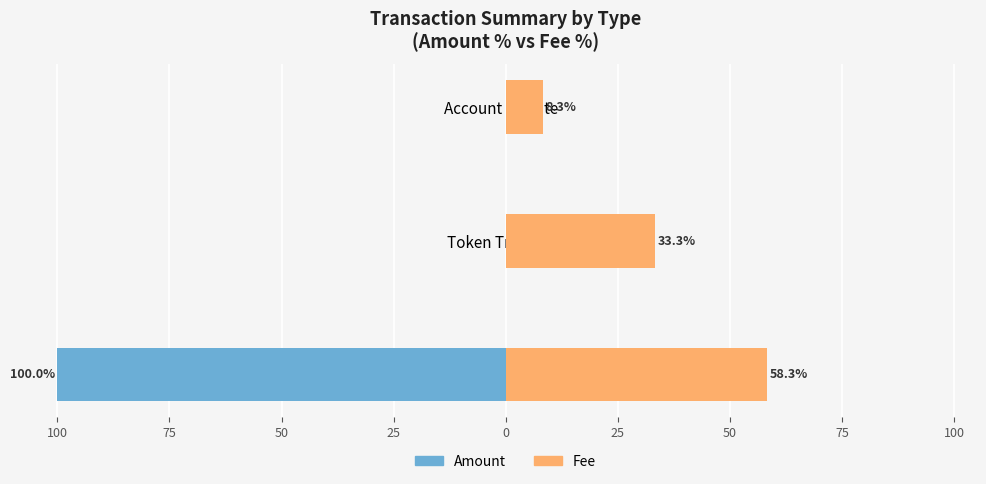

True or false: Fee (% of total) has a value of 14.2 at Token Transfer.

False